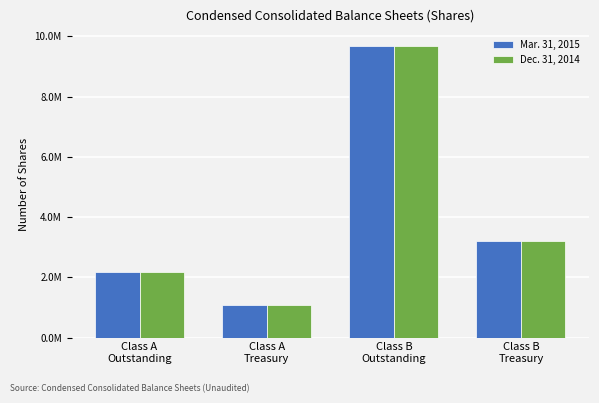

At which category does the chart reach its peak across all series?

Class B
Outstanding